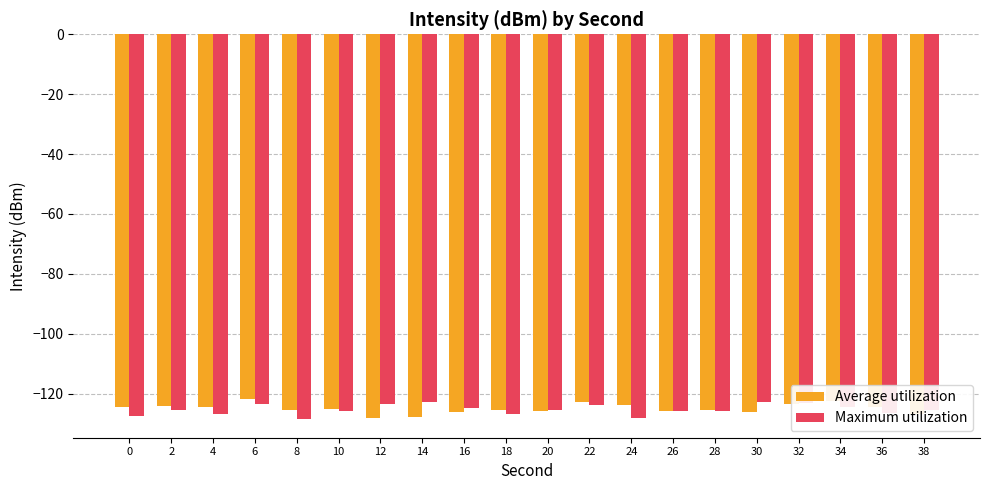

What is the difference between the highest and lowest values at 14?

4.9